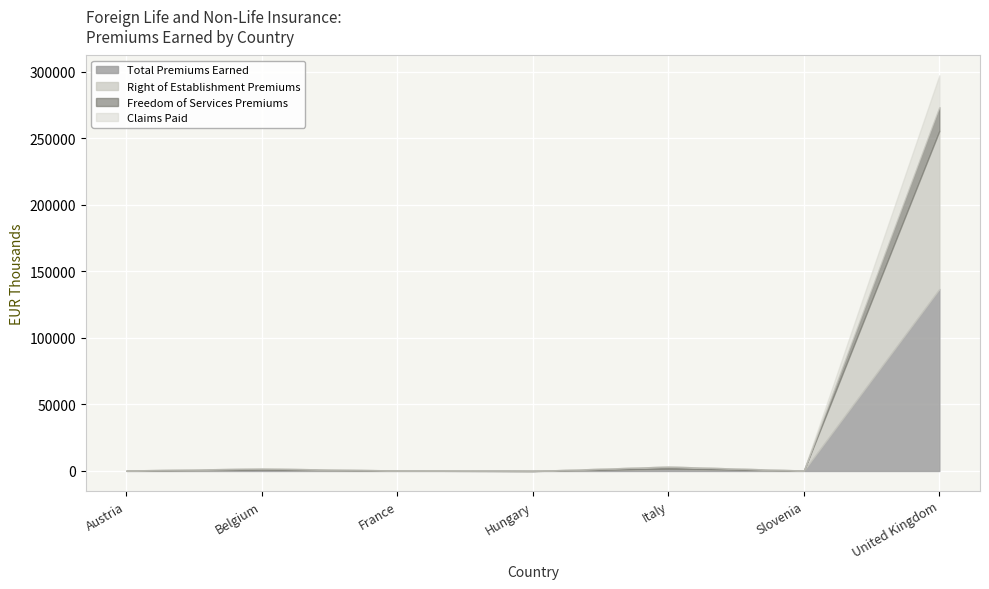

What is the label of the 3rd point from the left?

France